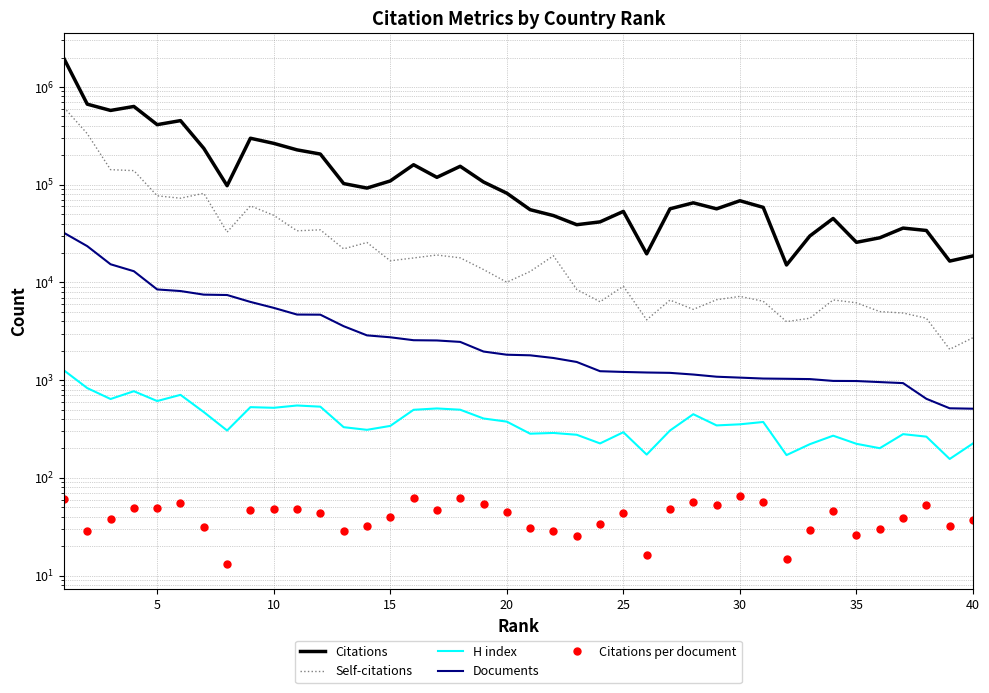

What is the difference between the maximum and minimum values in the Documents series?

31658.0